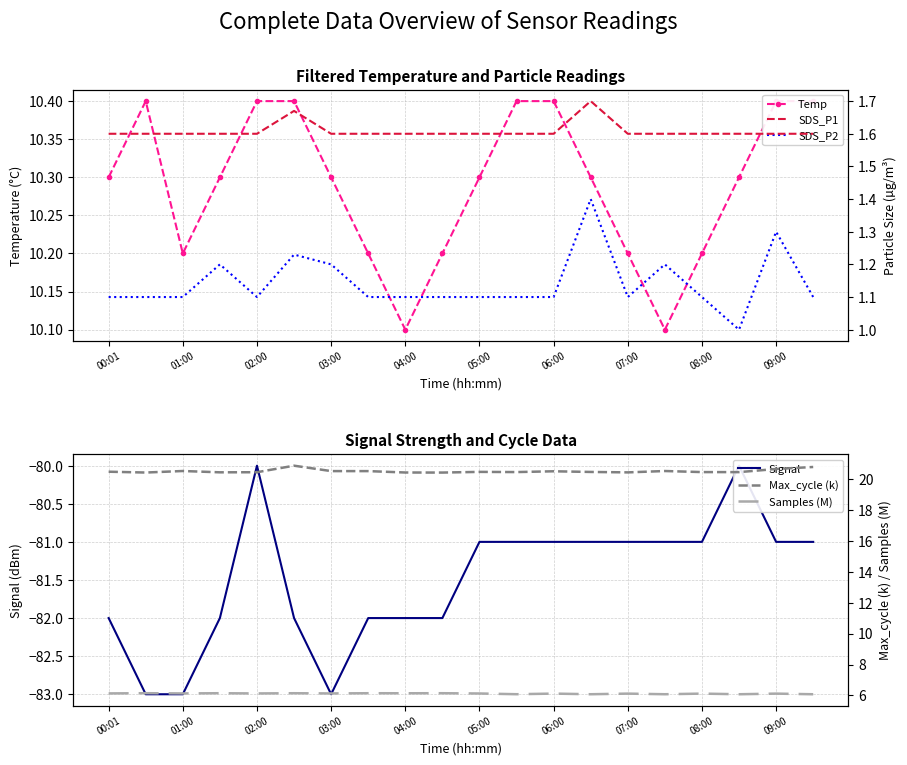

Is it true that Signal equals -82.0 at 00:01?

True